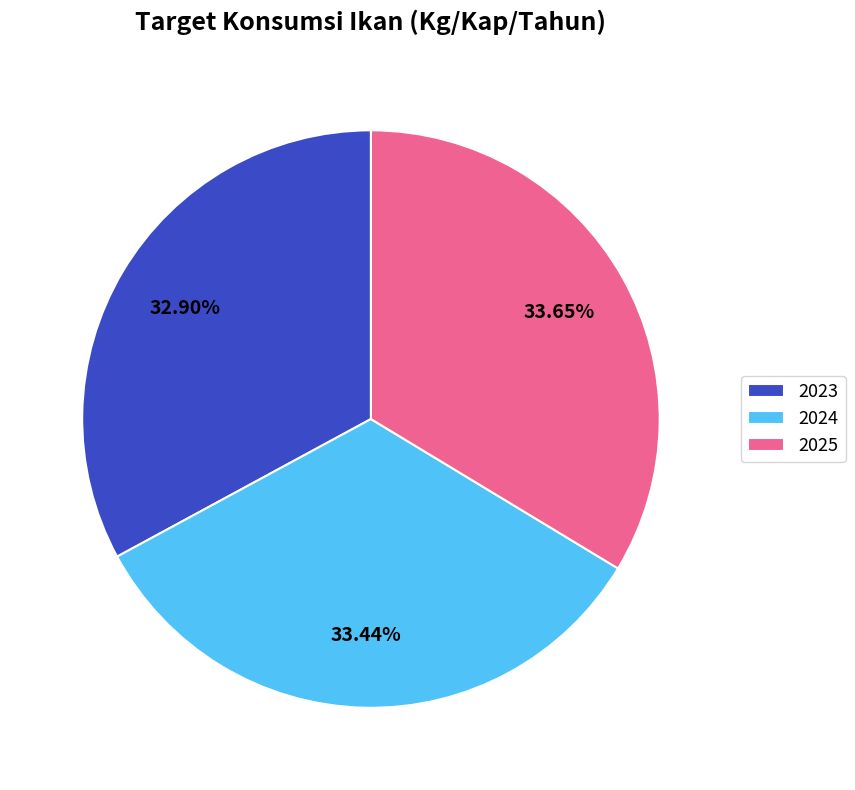

What percentage is the 2025 slice, to the nearest percent?

34%